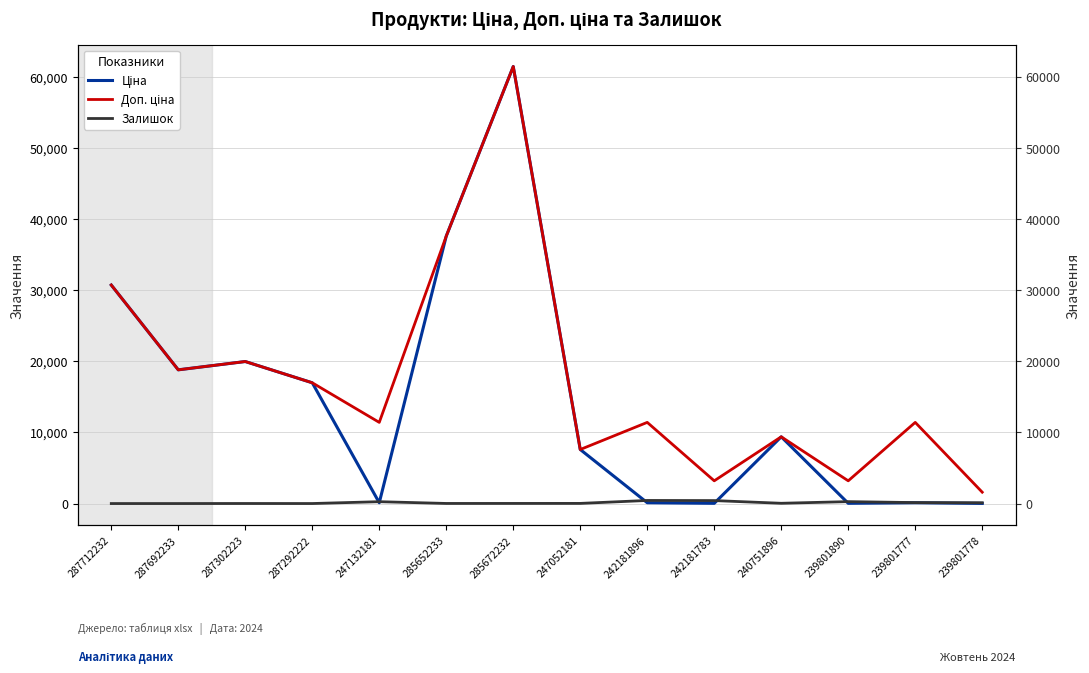

What are all the series names shown in the legend?

Ціна, Доп. ціна, Залишок